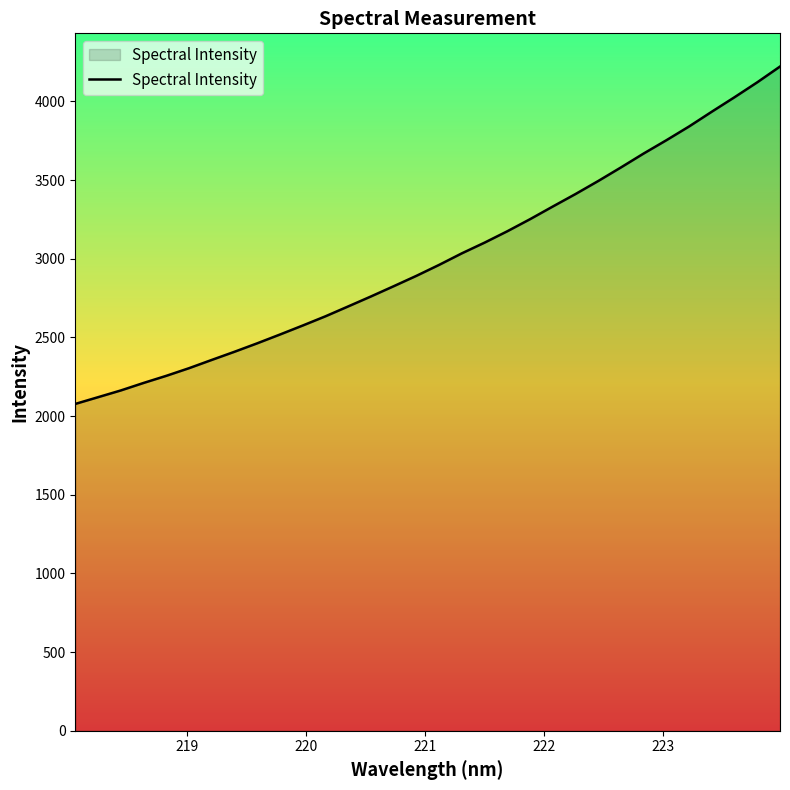

What is the greatest value displayed?

4221.5